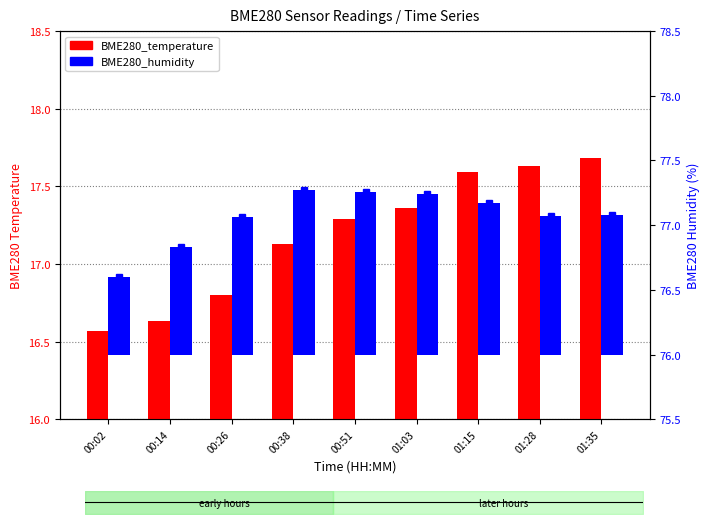

At which label is BME280_humidity closest to 0?

00:02